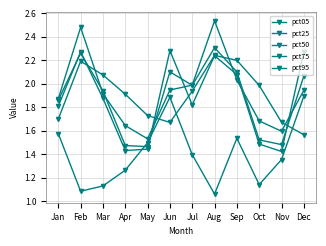

How many intersections are there between pct50 and pct05?

2